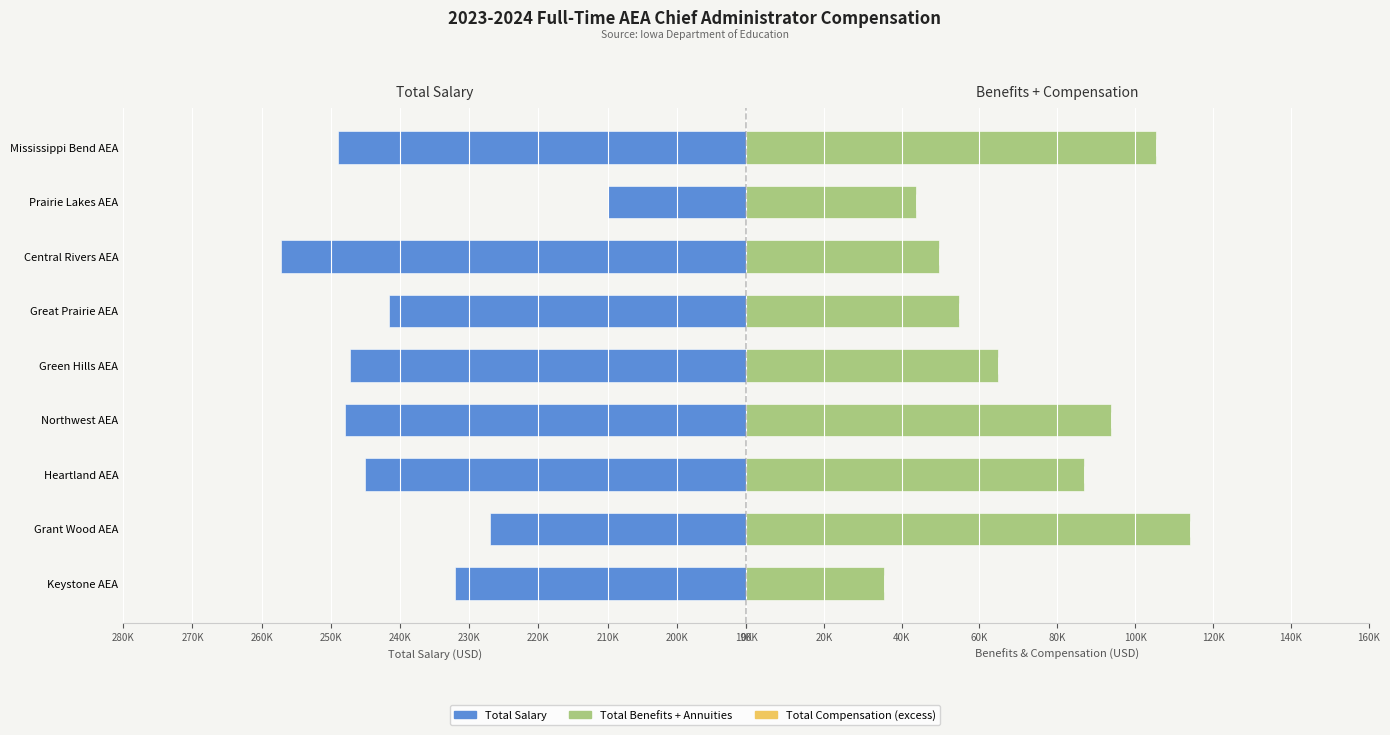

What is the sum of all Total Benefits + Annuities values?

648269.0